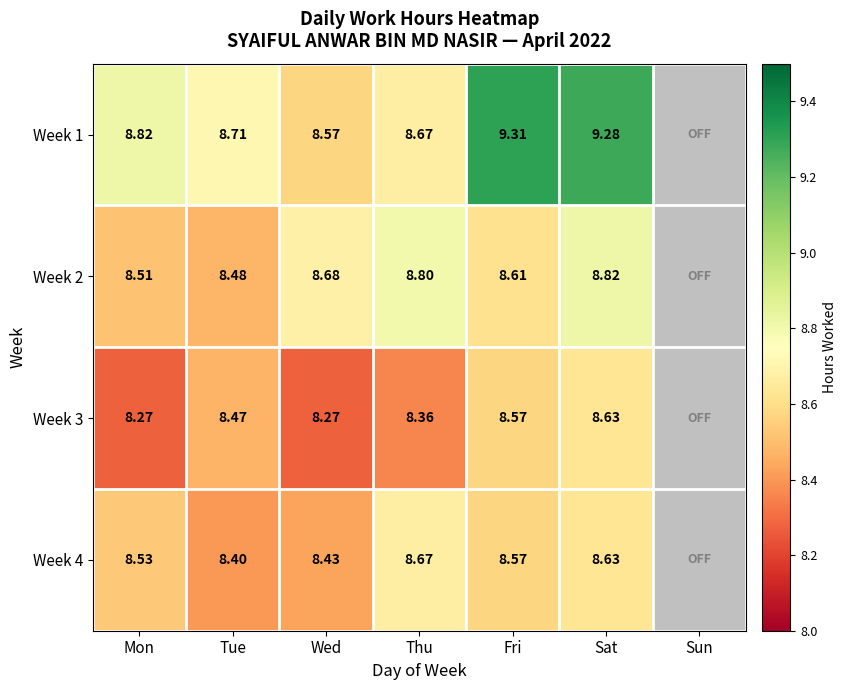

Is the value of Week 1 at Sat greater than the value of Week 3 at Thu?

Yes